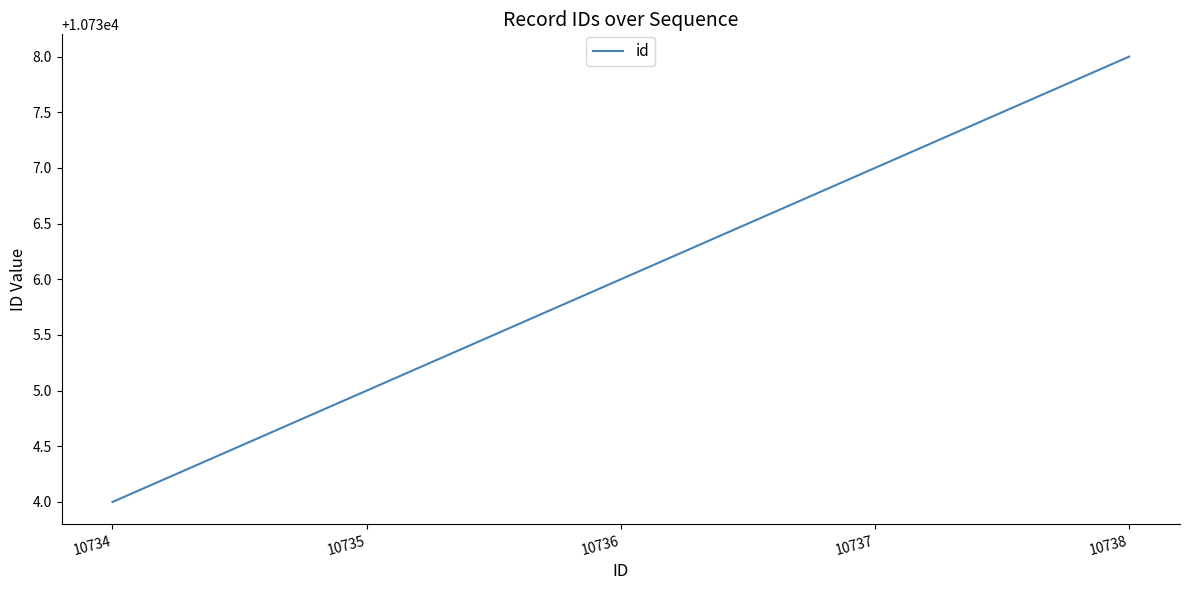

What is the sum of the values at 10734 and 10737?

21471